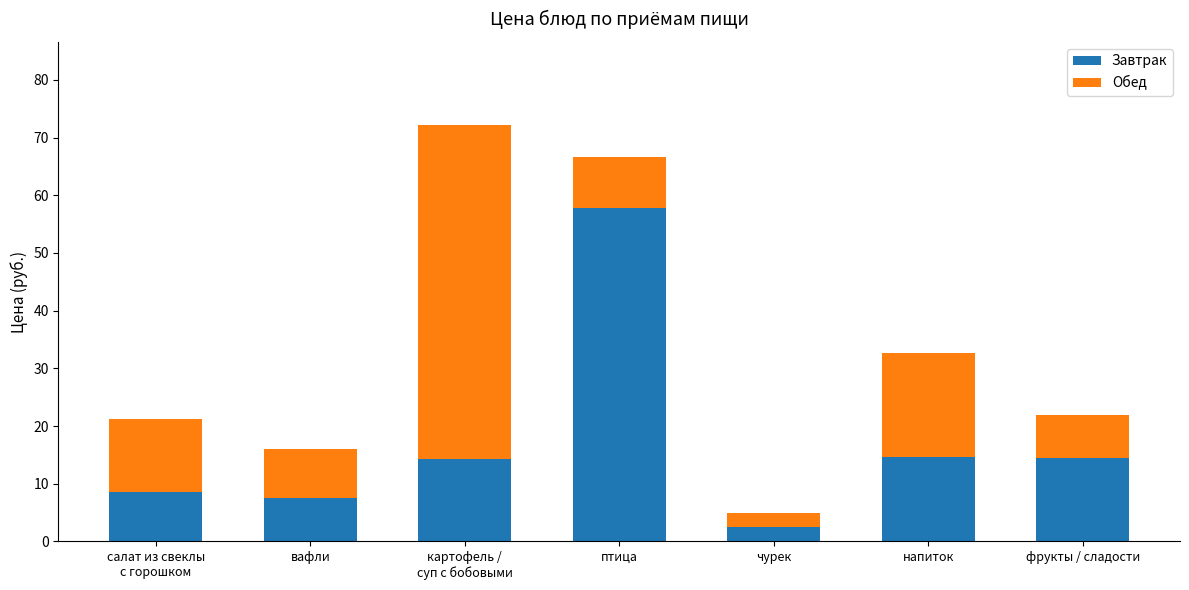

What is the total value across all series at чурек?

5.0